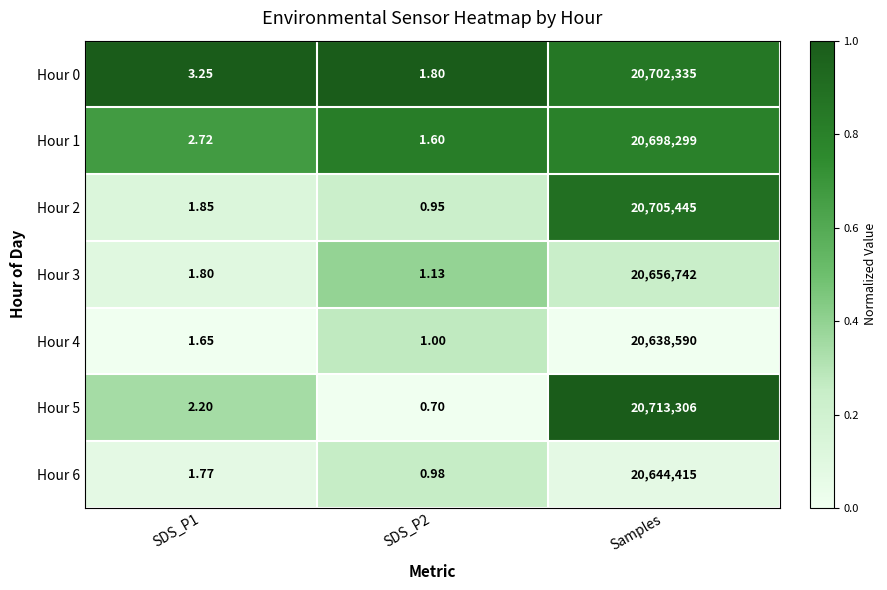

Which category has the highest value across all series?

Samples